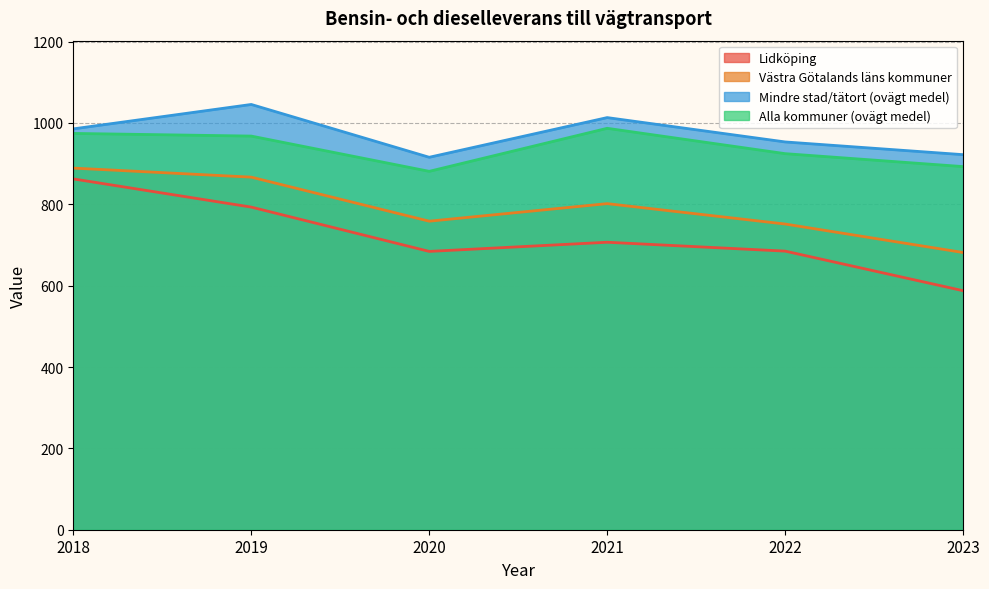

How many distinct data groups are displayed?

4